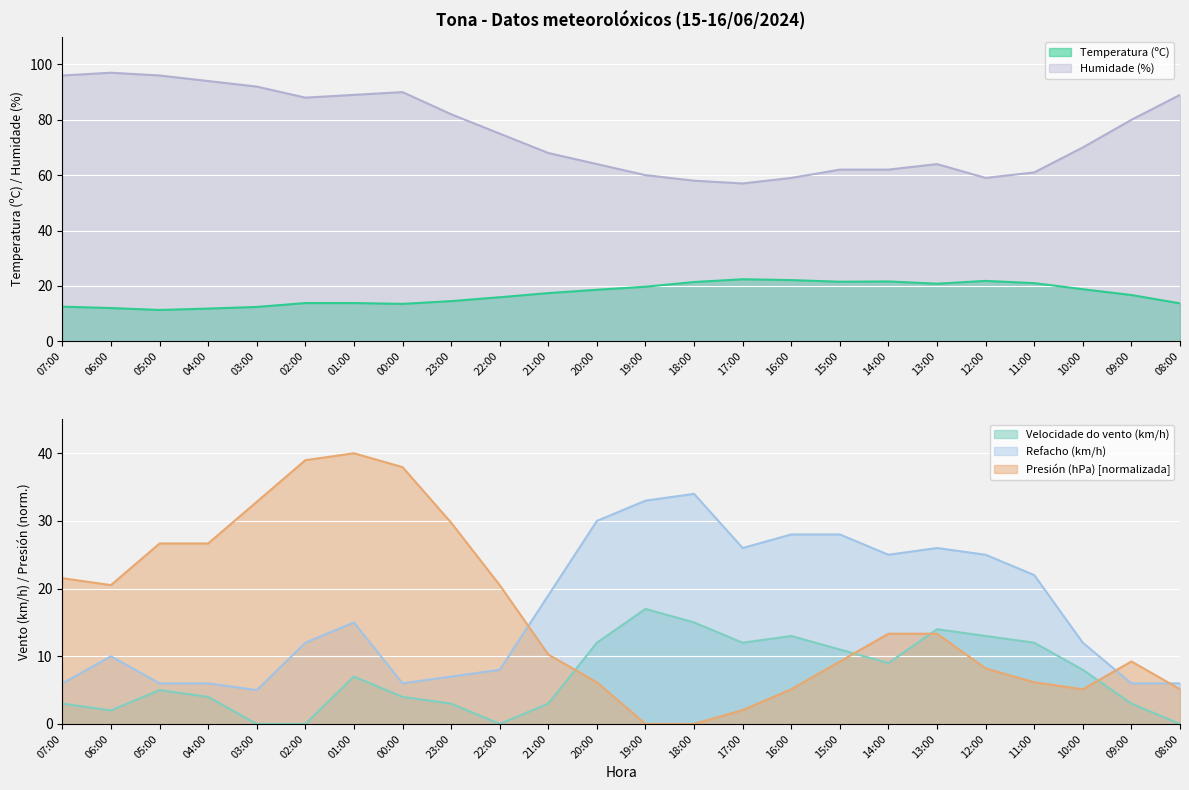

What is the sum of the Velocidade do vento (km/h) values at 23:00 and 03:00?

3.0